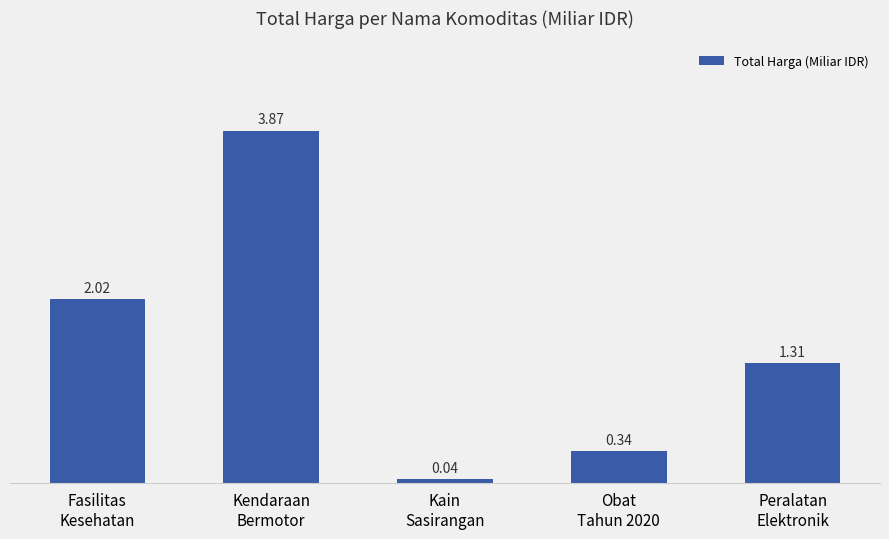

At which label does the data first exceed 1?

Fasilitas
Kesehatan